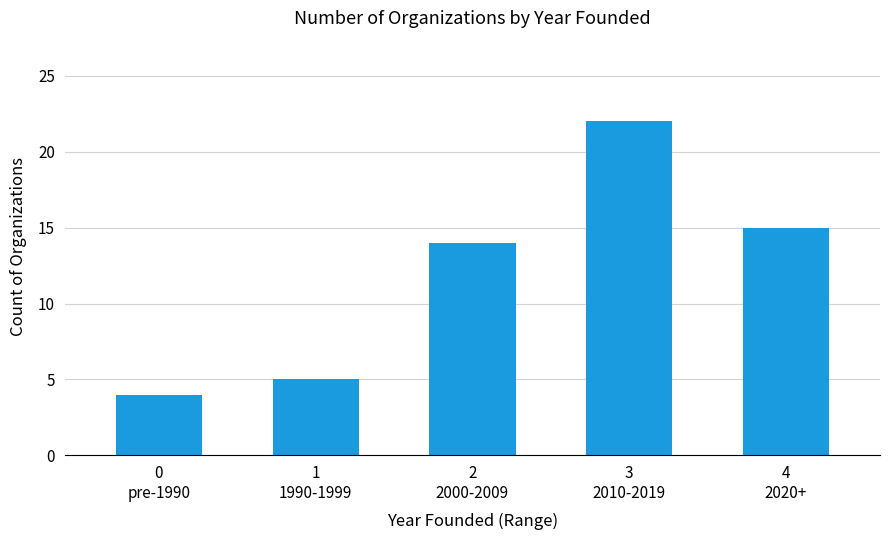

Read the value at 3
2010-2019, to the nearest 5.

20